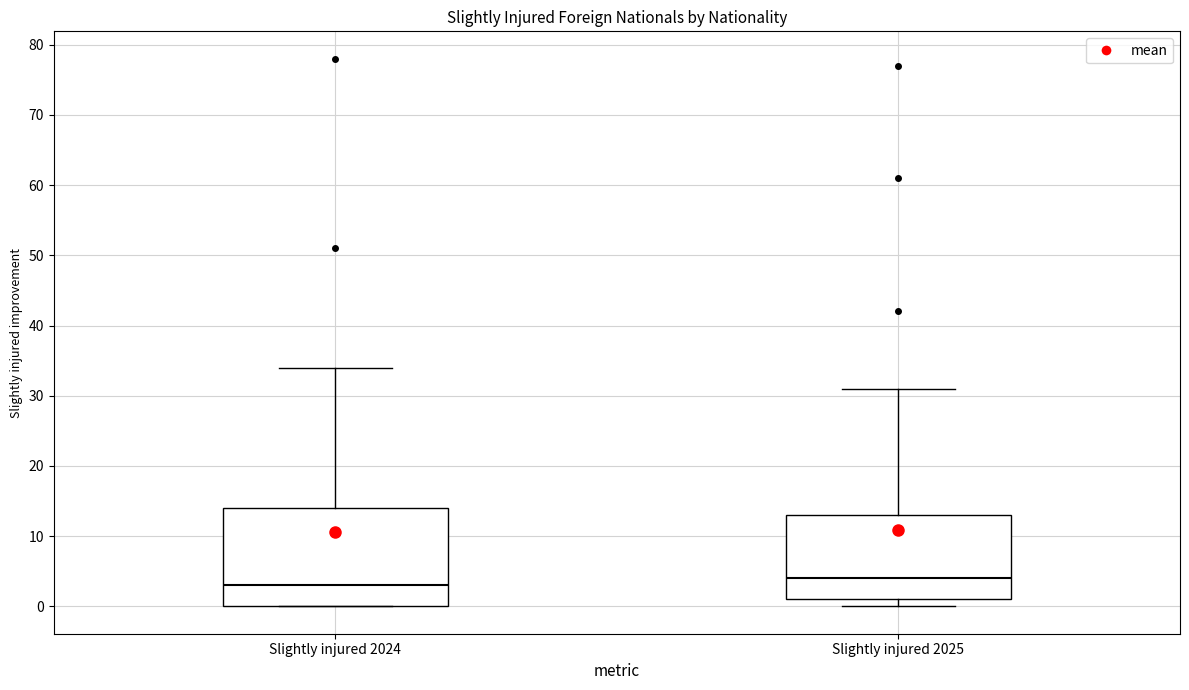

Which box is the tallest, from its lower edge to its upper edge?

Slightly injured 2024